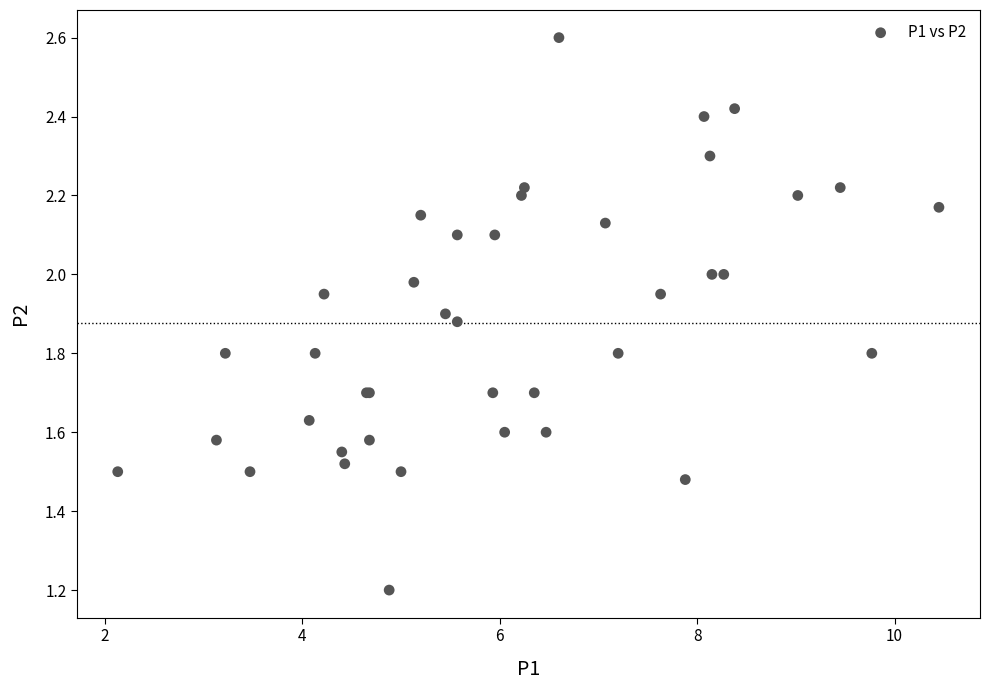

What Y value in the scatter plot is closest to 1?

1.2